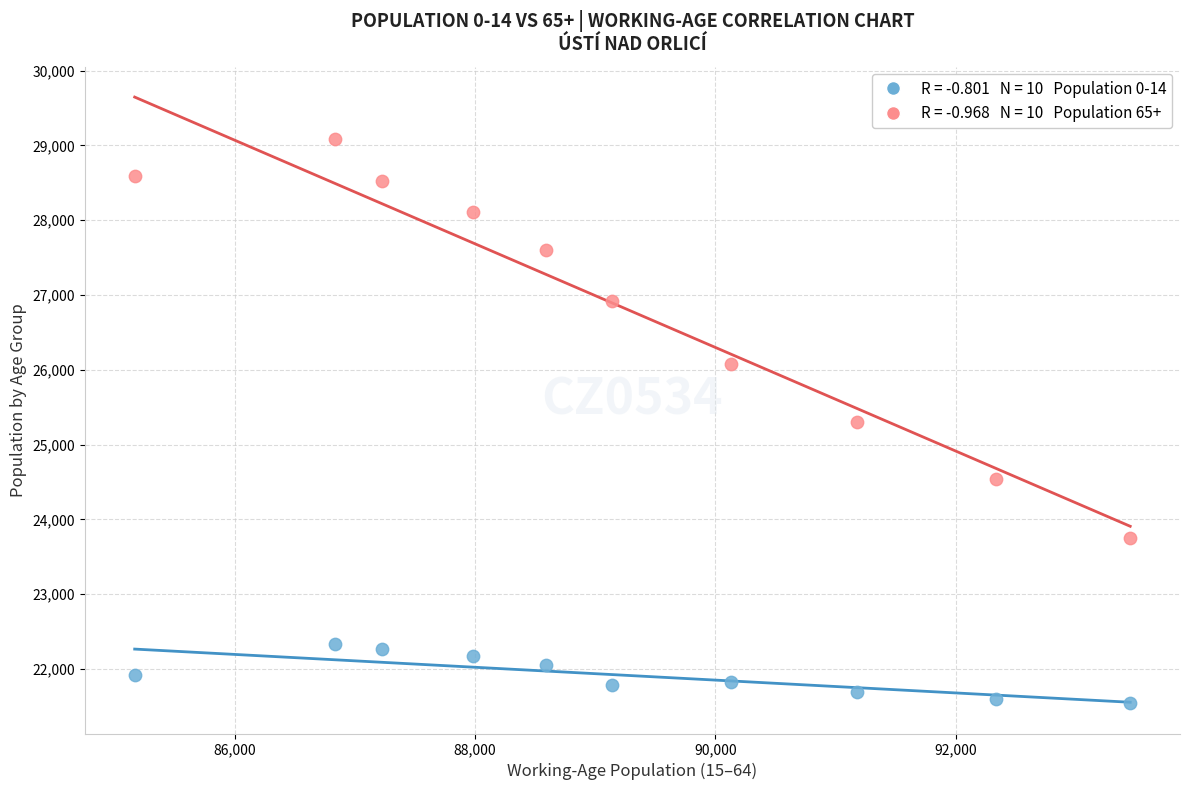

Across all data points, what is the range of Y values (max minus min)?

7543